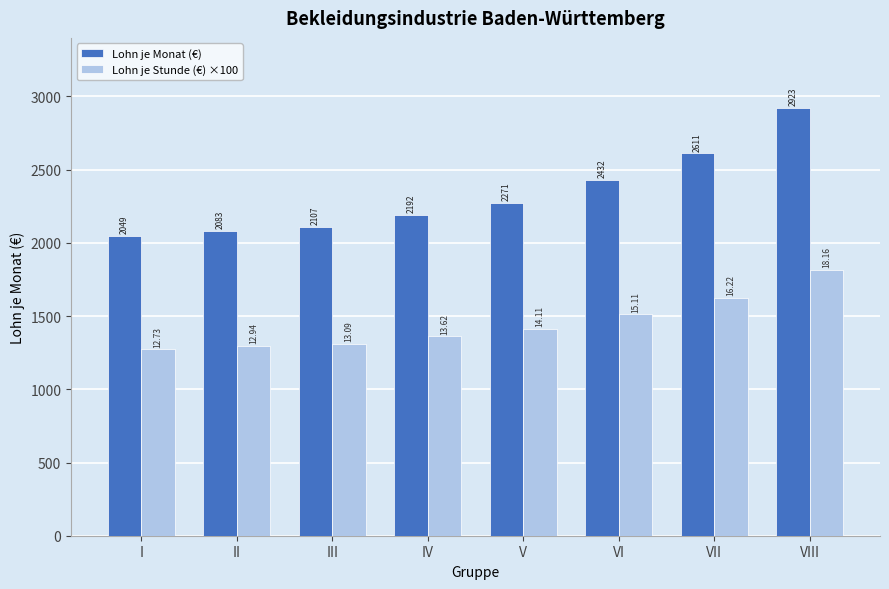

At which category does the chart reach its minimum across all series?

I